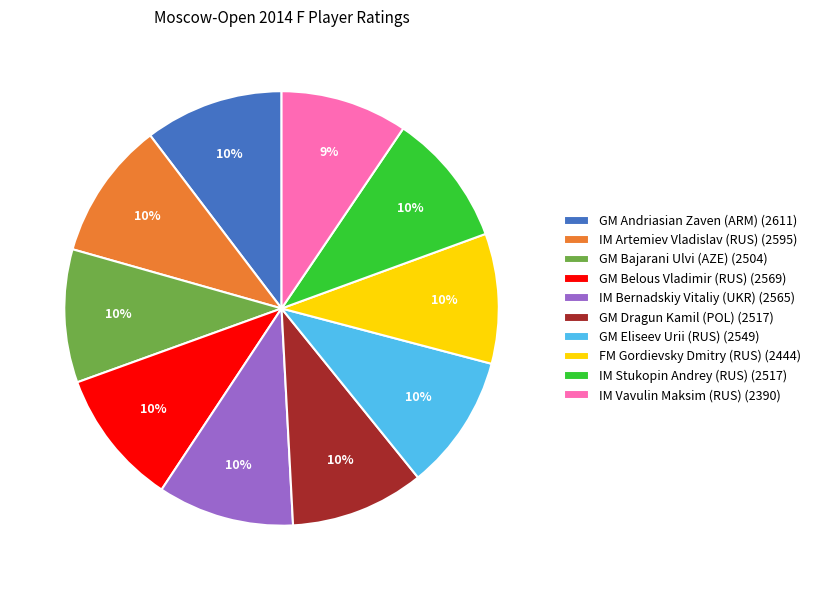

To the nearest percent, what percentage of the pie is GM Dragun Kamil (POL)?

10%